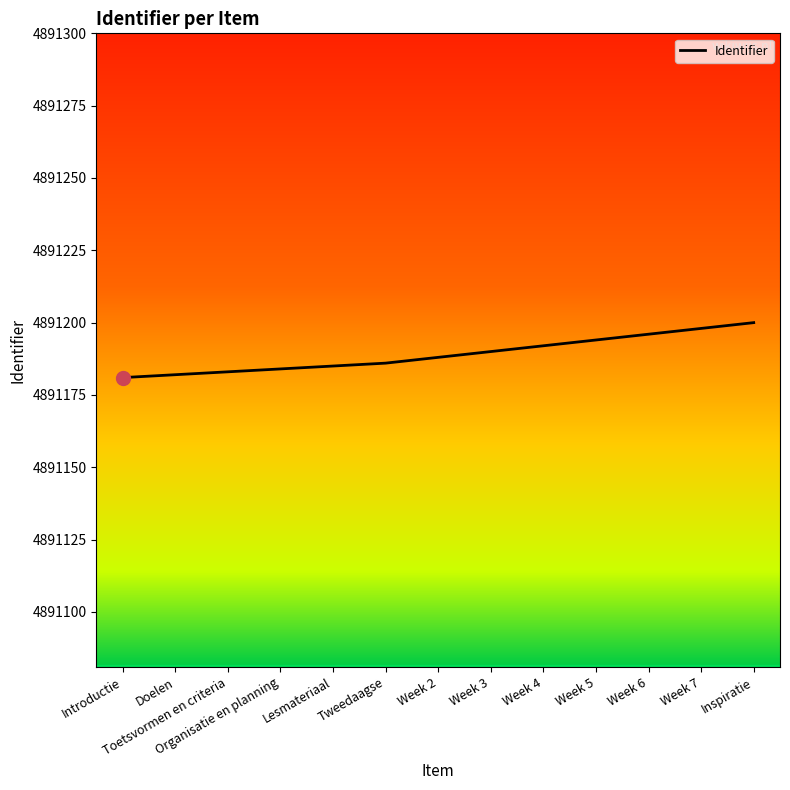

How many categories are shown in the chart?

13